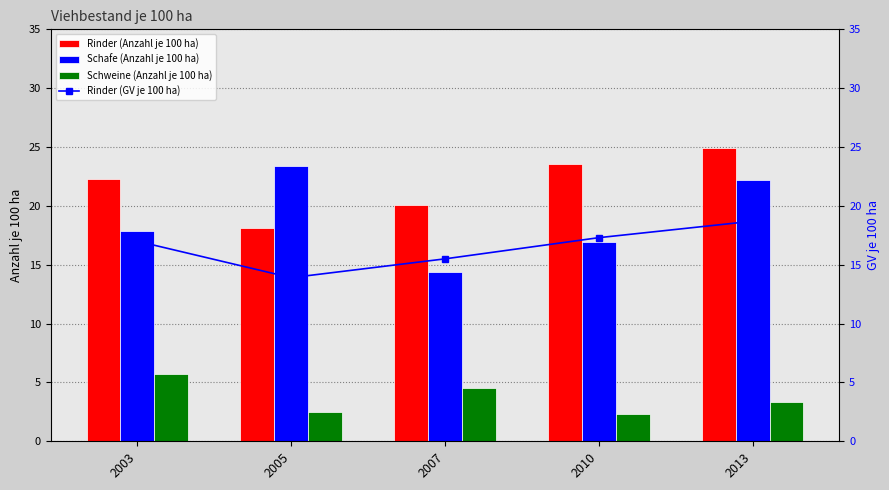

How many distinct data groups are displayed?

4